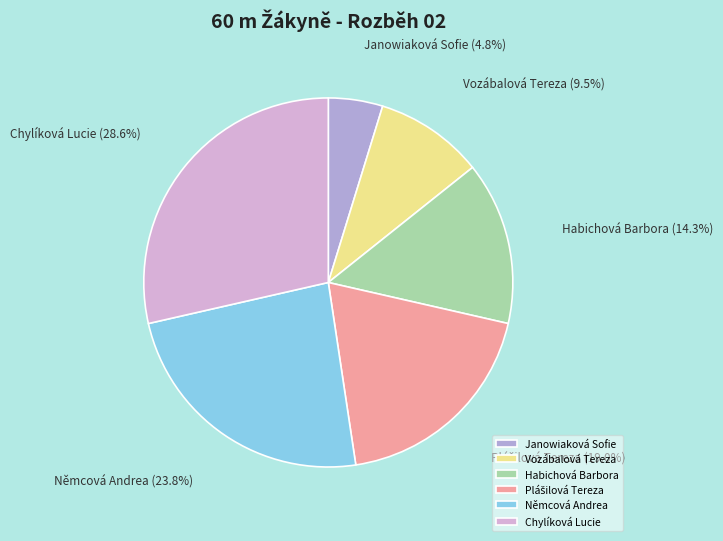

True or false: Němcová Andrea accounts for 36% of the total.

False